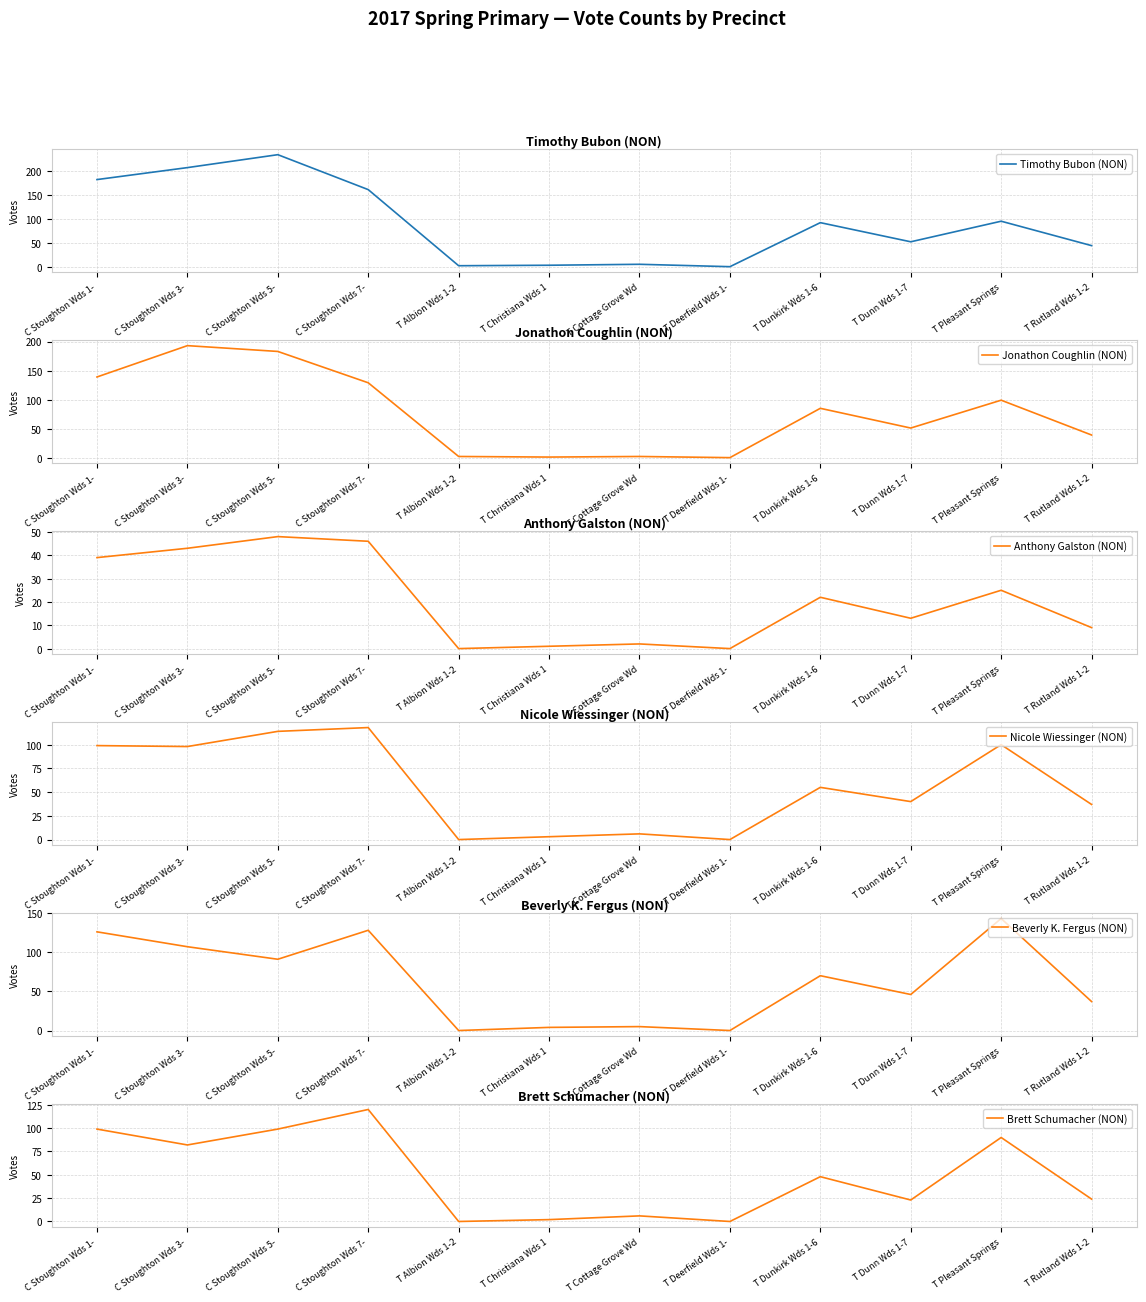

What is the difference between the Anthony Galston (NON) values at C Stoughton Wds 5- and T Christiana Wds 1?

47